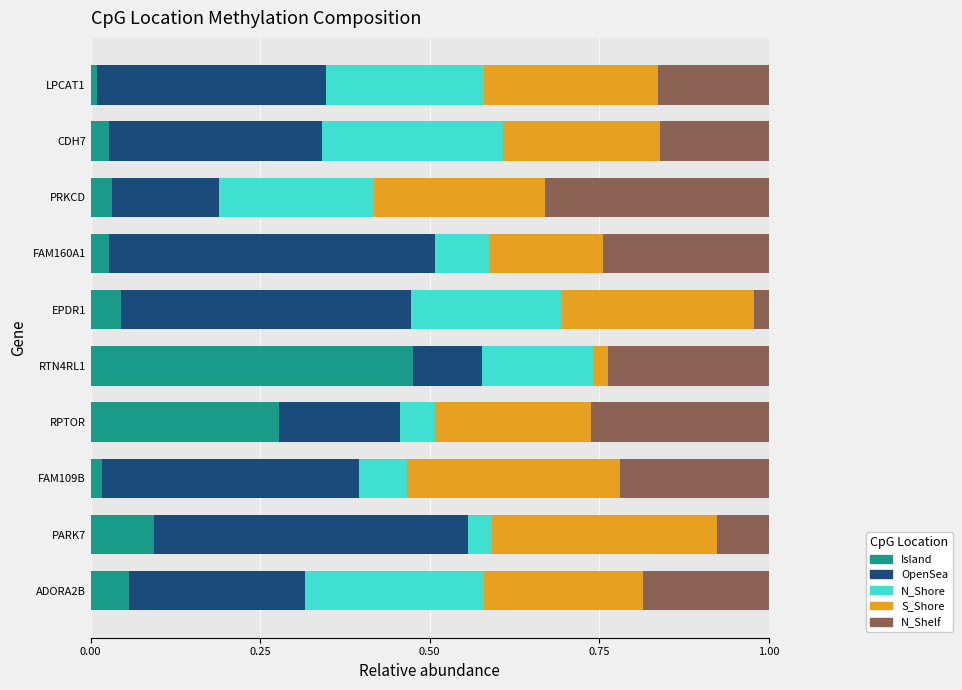

Is it true that Island equals 0.0 at FAM109B?

True